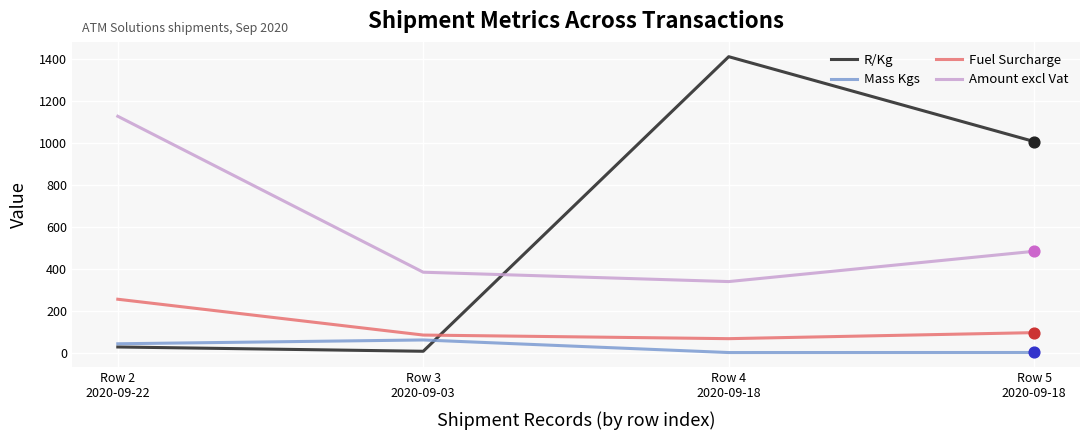

What are all the series names shown in the legend?

R/Kg, Mass Kgs, Fuel Surcharge, Amount excl Vat